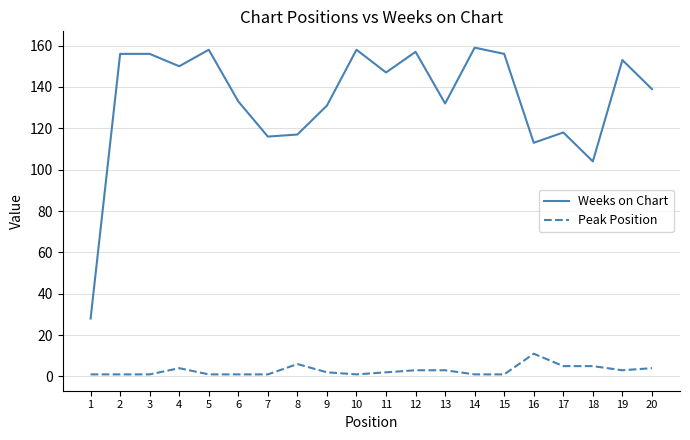

True or false: Weeks on Chart and Peak Position cross at least once.

False